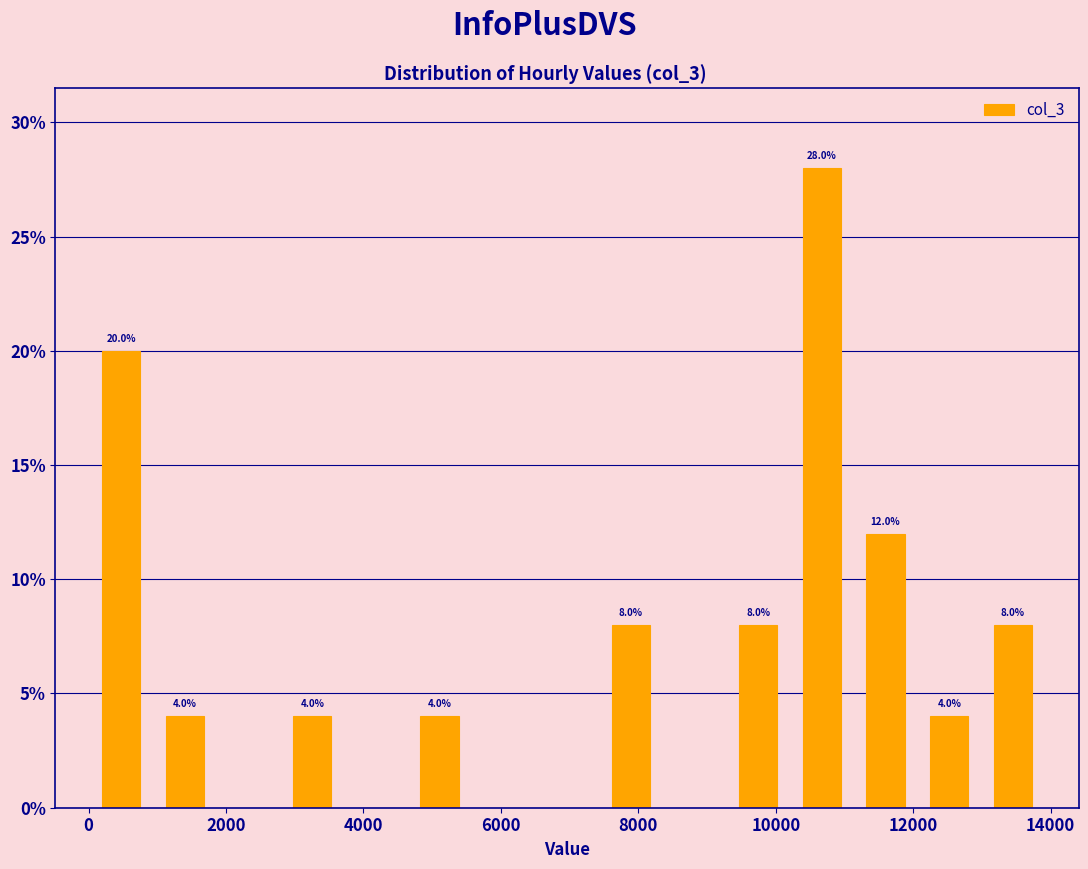

Which range on the x-axis has the tallest bar?

10200 to 11200